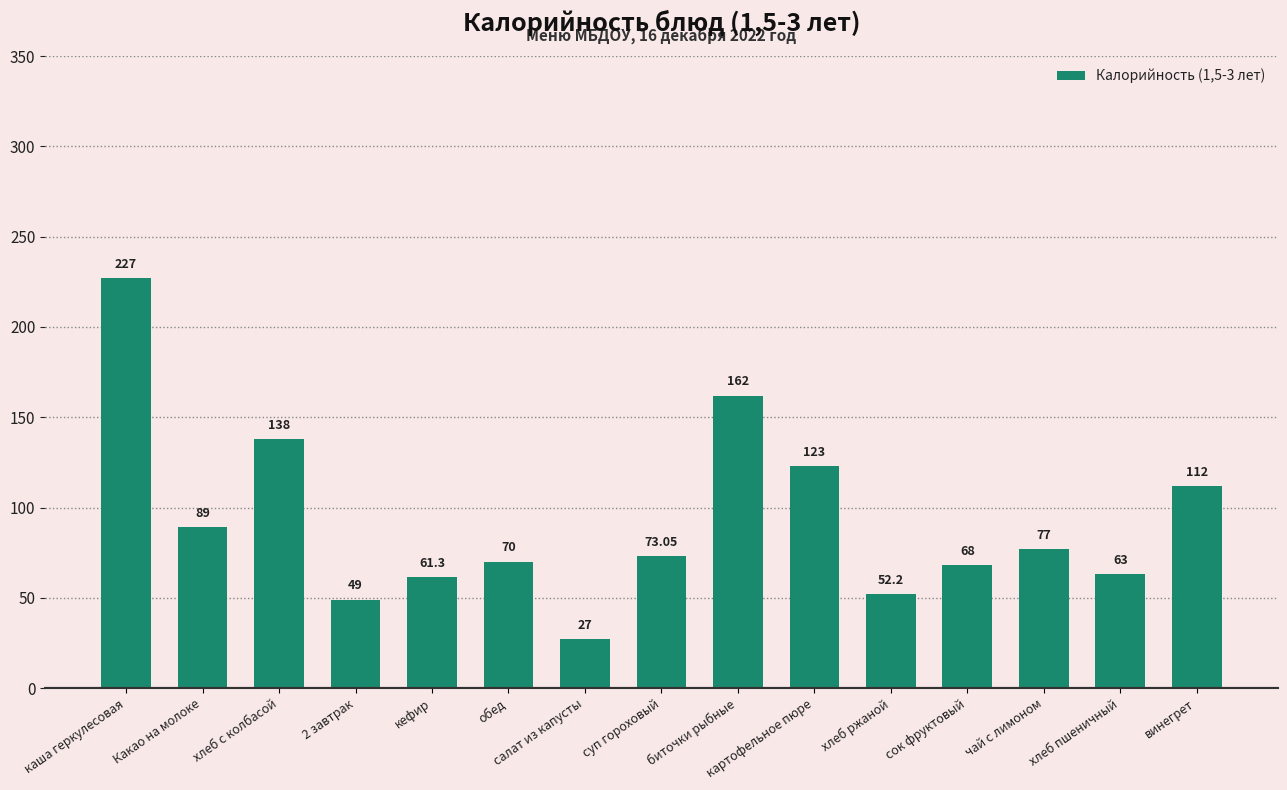

At which label is the value closest to 127?

картофельное пюре